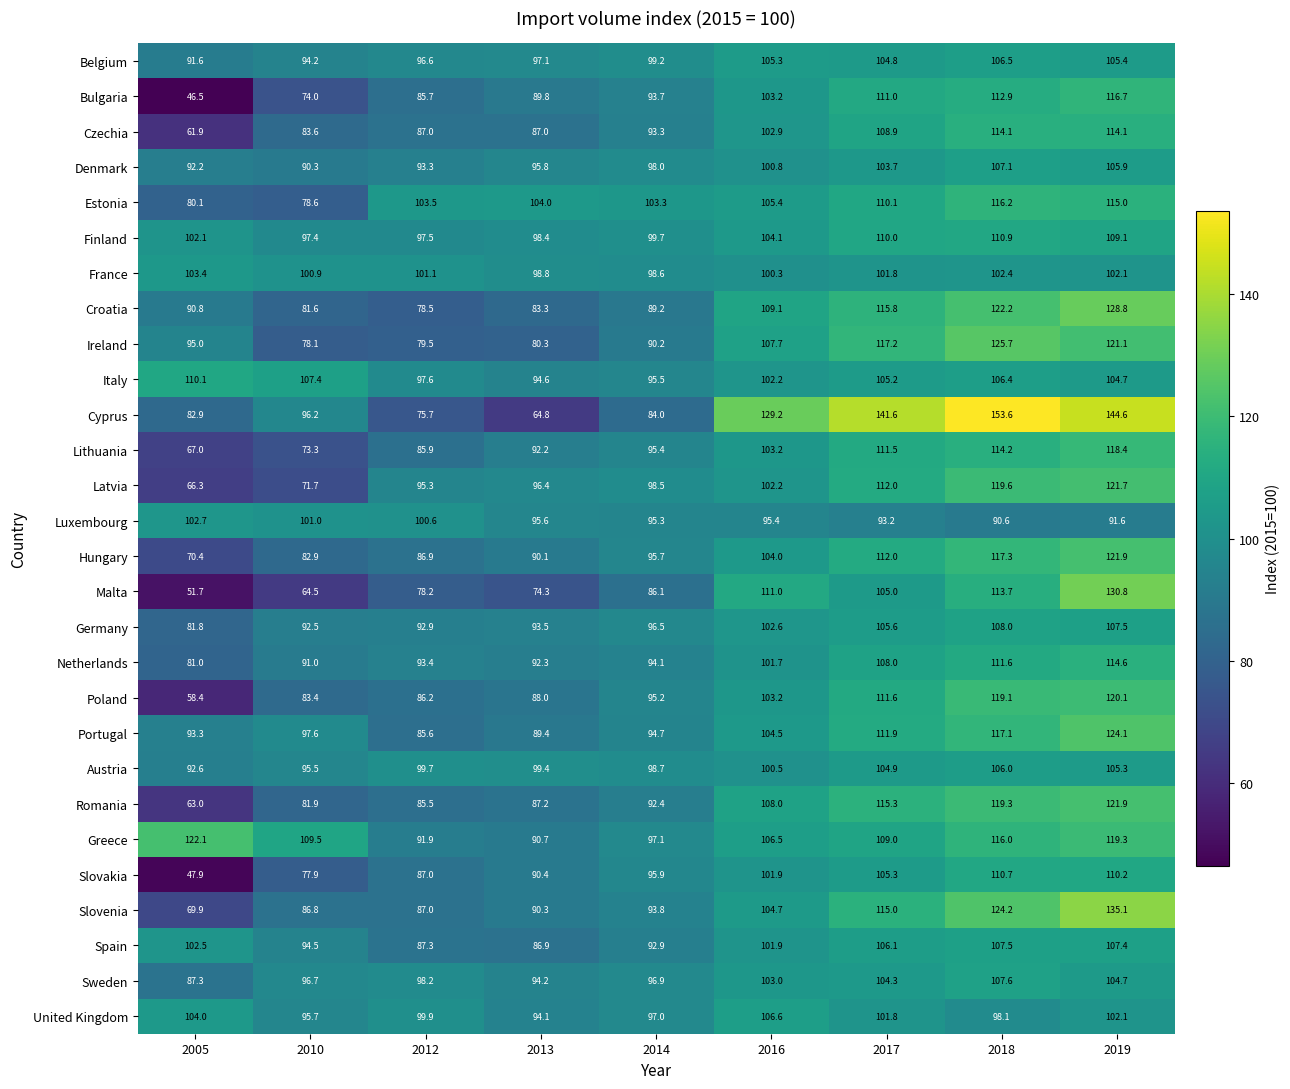

Is it true that Sweden equals 123.6 at 2005?

False